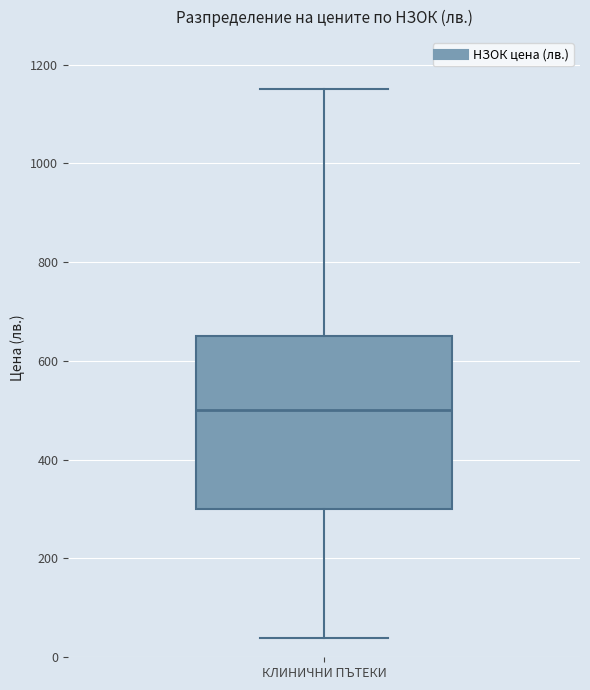

Read this box plot against the y-axis: the position of the median line, the range covered by the box, and the ends of both whiskers. The values are not printed on the chart, so give them approximately, as read against the axis.

median 500, box 300 to 660, whiskers 40 to 1160